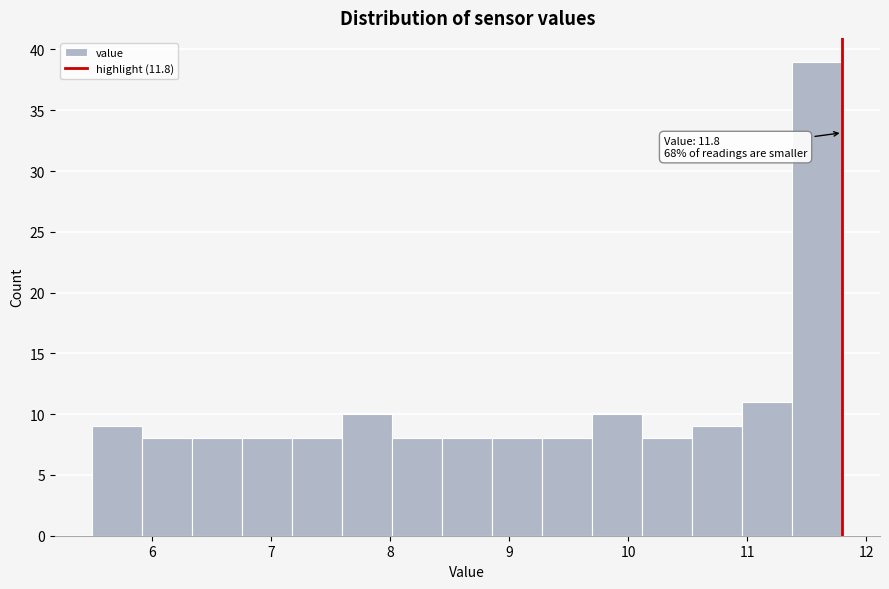

Which range on the x-axis has the tallest bar?

11.38 to 11.80